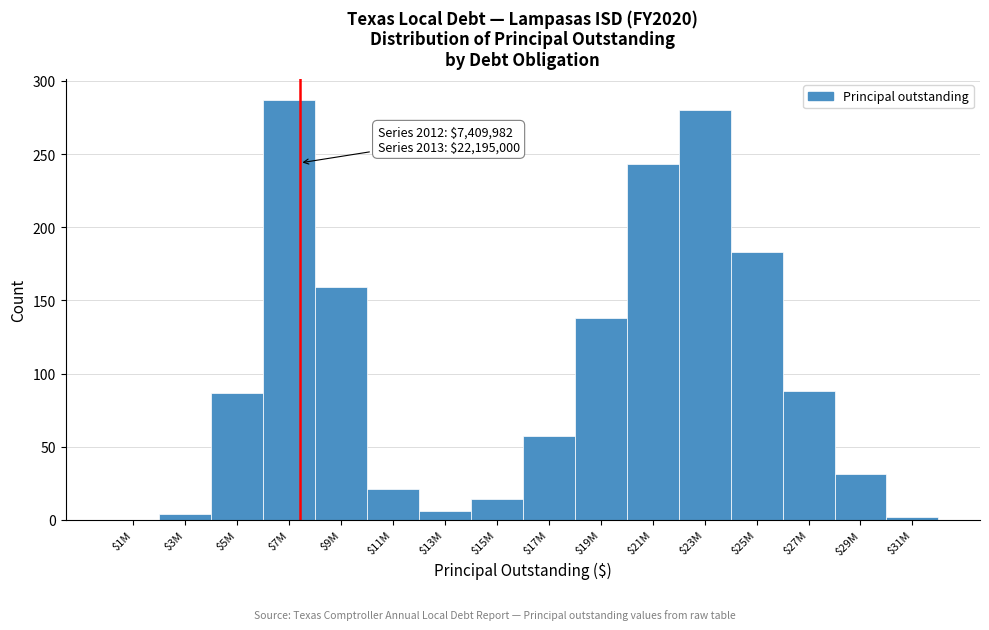

At which category does the chart reach its peak across all series?

$7M